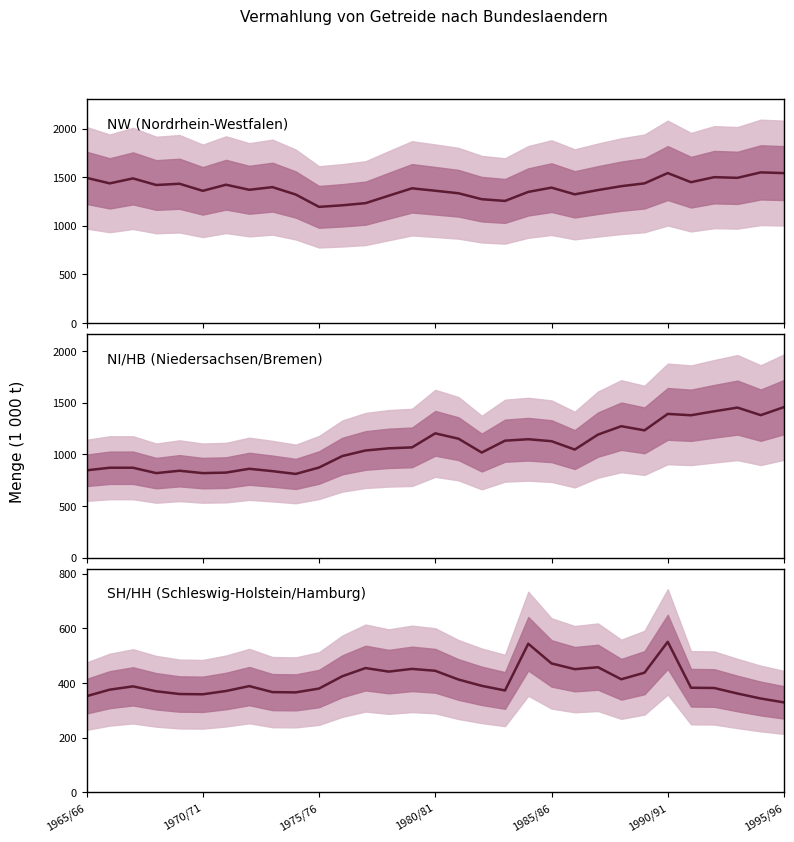

What is the spread (max minus min) of values at 16?

922.0